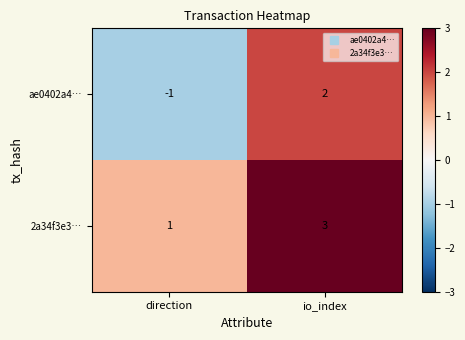

What is the difference between the ae0402a4… values at direction and io_index?

3